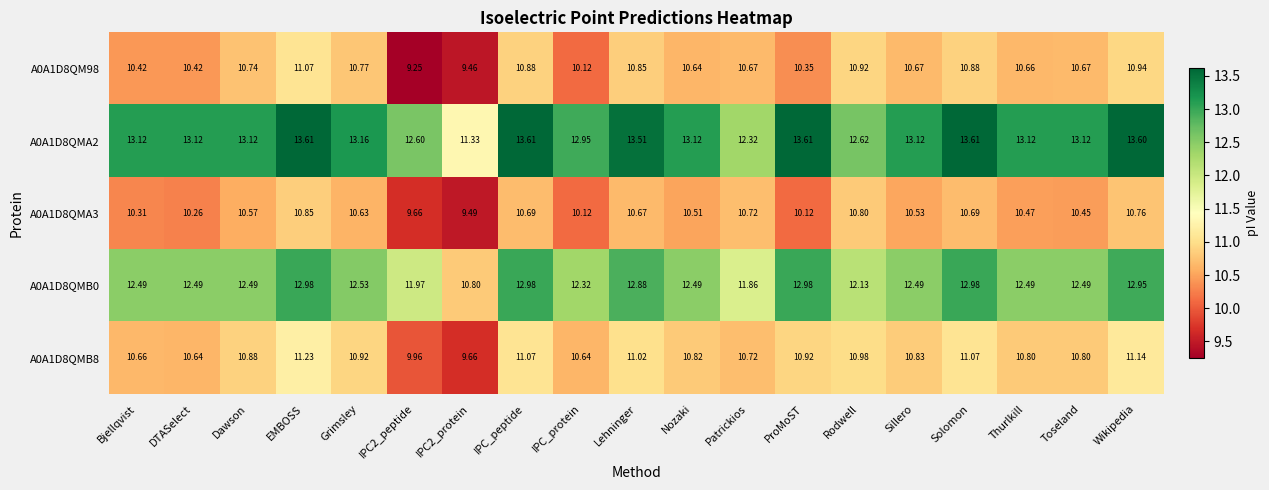

Which category has the highest value in the A0A1D8QMB8 series?

EMBOSS